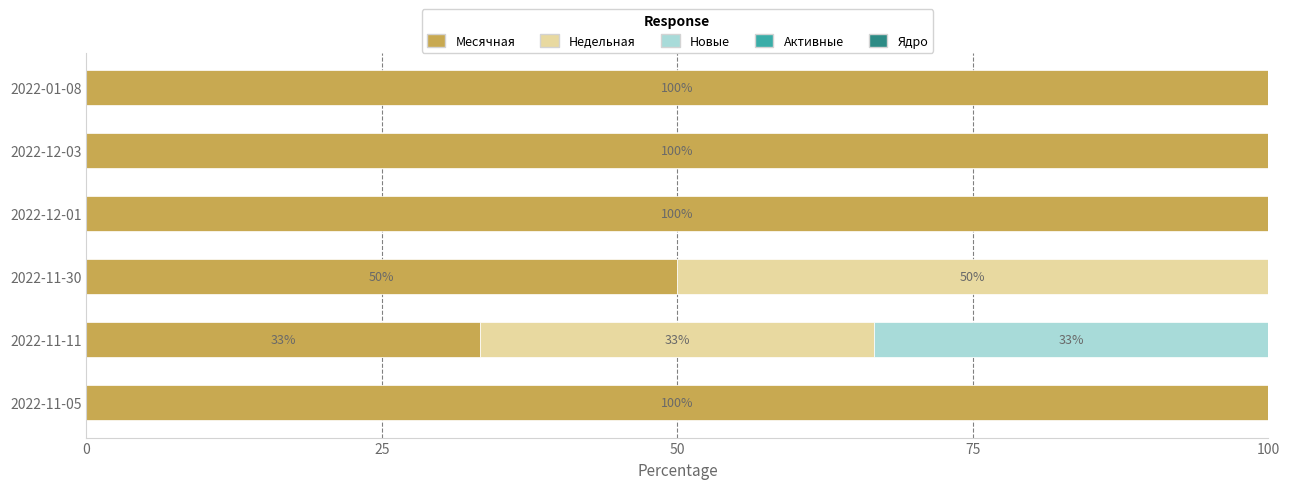

What is the sum of the Месячная values at 2022-12-01 and 2022-12-03?

200.0